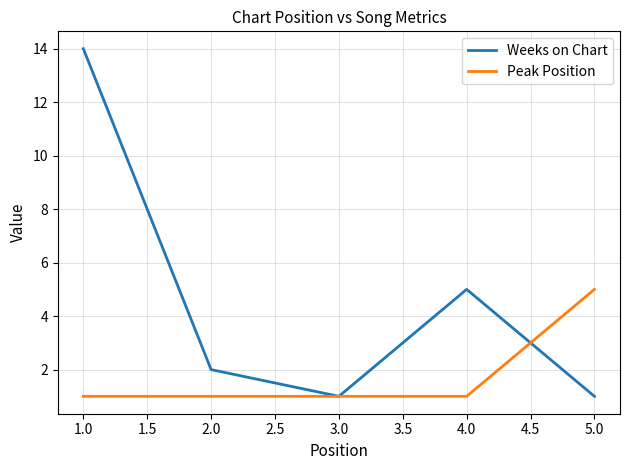

What is the lowest value of the Peak Position series?

1